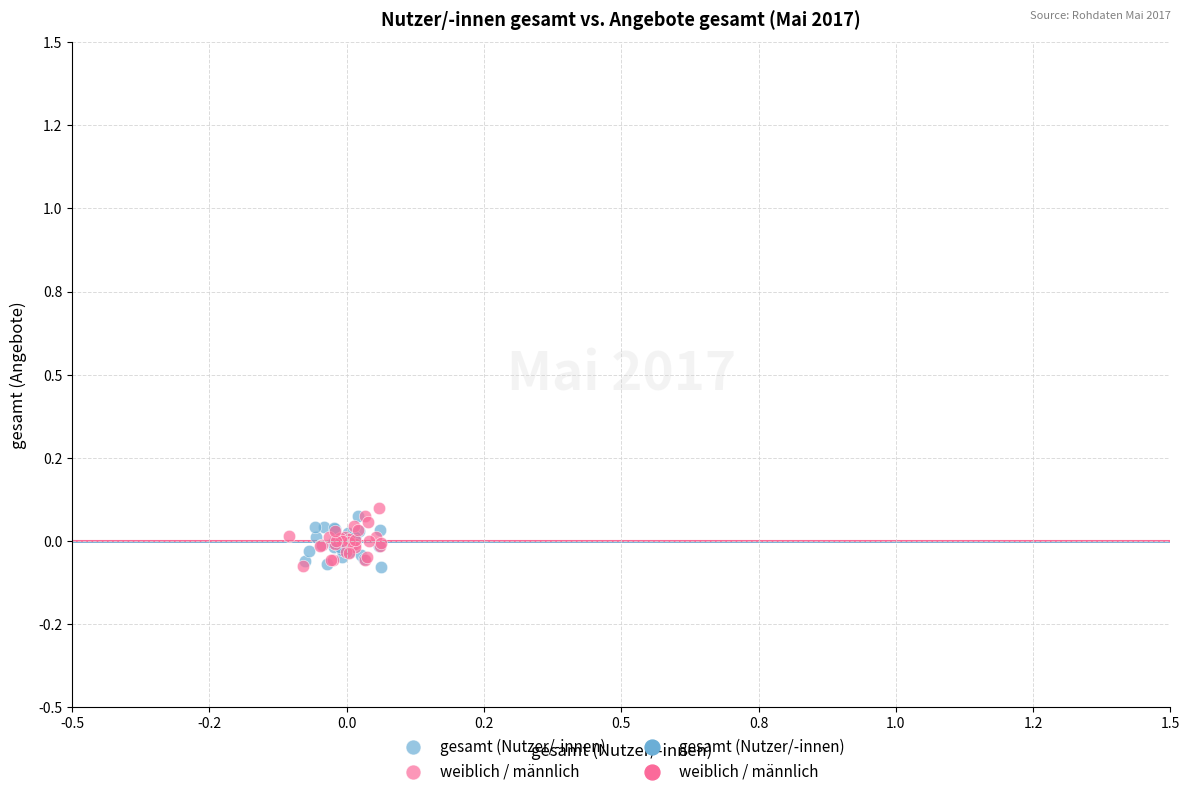

Which series reaches the maximum Y coordinate?

weiblich / männlich